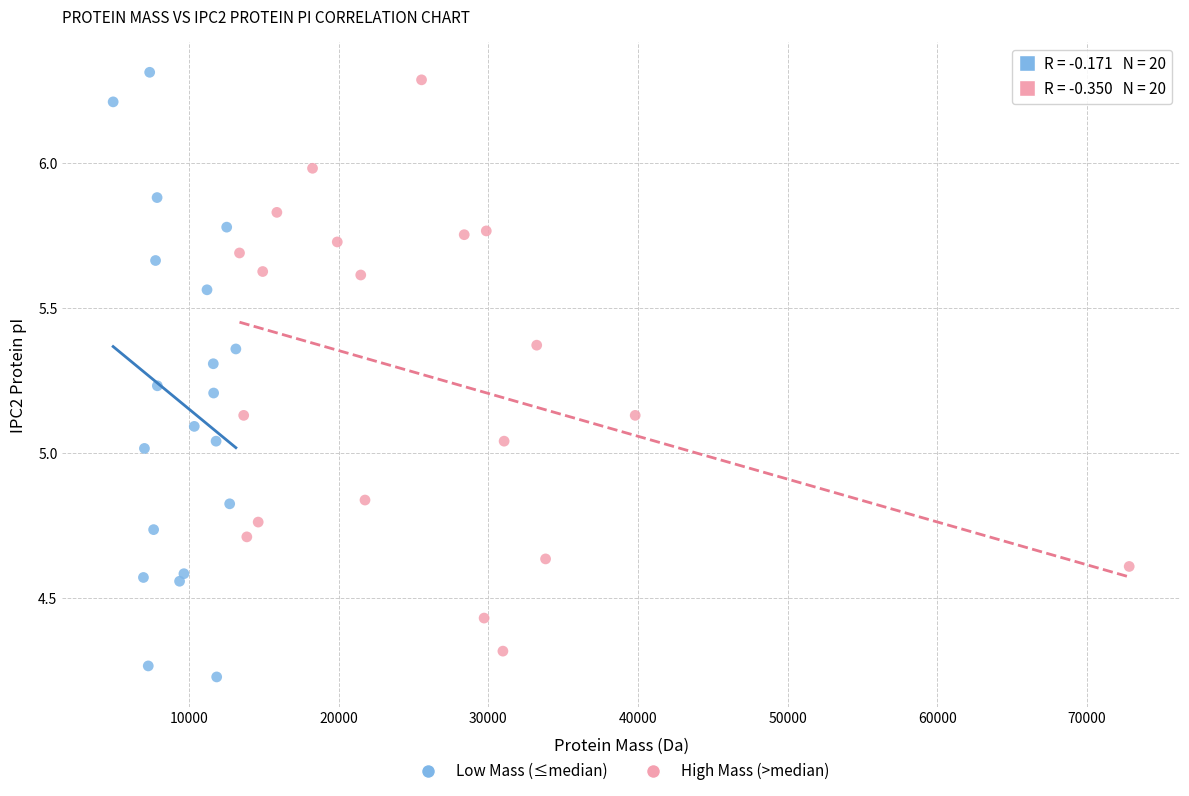

What are all the series names shown in the legend?

Low Mass (≤median), High Mass (>median)